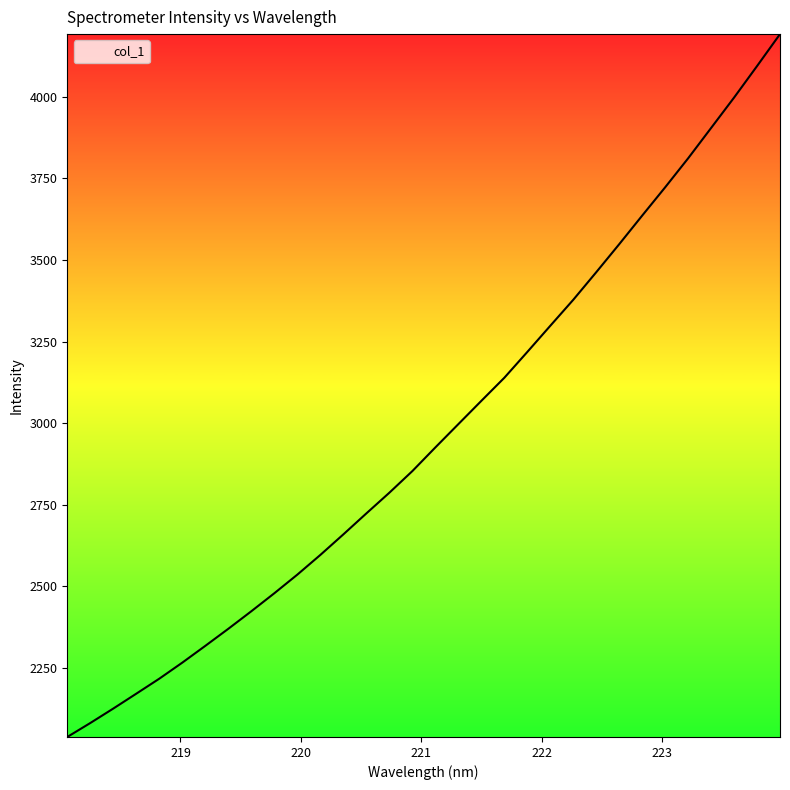

What is the difference between the maximum and minimum values?

2152.9